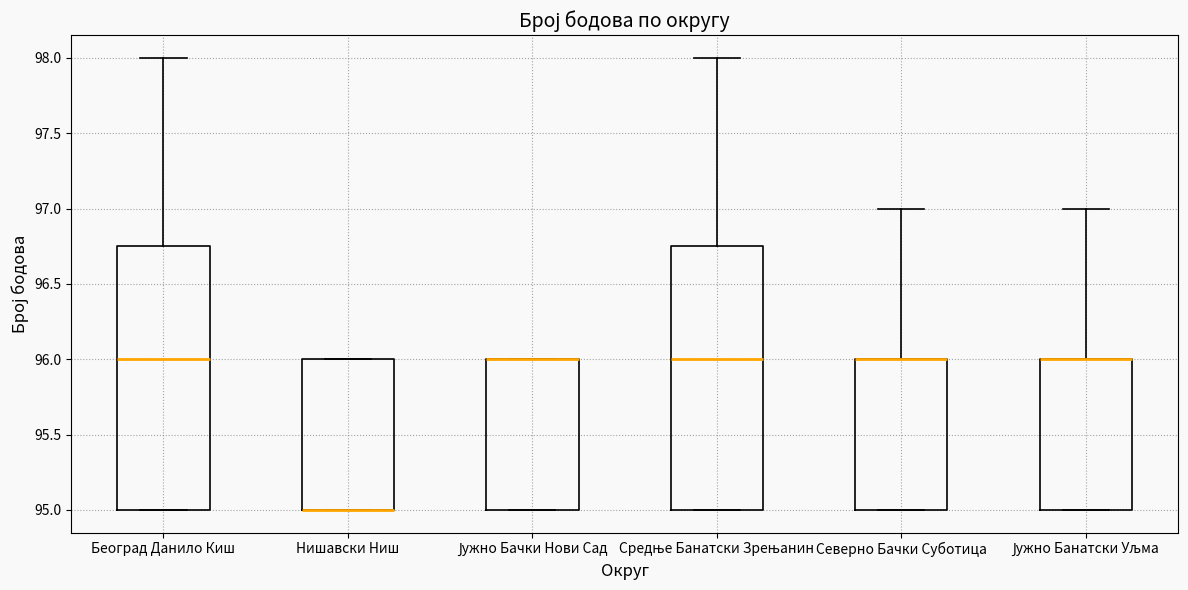

Reading left to right, transcribe this box plot: for each box, give where its median line is, the range the box spans, and where its two whiskers end, as read against the y-axis. The values are not printed on the chart, so give them approximately, as read against the axis.

Београд Данило Киш: median 96.00, box 95.00 to 96.75, whiskers 95.00 to 98.00
Нишавски Ниш: median 95.00 (drawn on the box's lower edge), box 95.00 to 96.00, whiskers 95.00 to 96.00
Јужно Бачки Нови Сад: median 96.00 (drawn on the box's upper edge), box 95.00 to 96.00, whiskers 95.00 to 96.00
Средње Банатски Зрењанин: median 96.00, box 95.00 to 96.75, whiskers 95.00 to 98.00
Северно Бачки Суботица: median 96.00 (drawn on the box's upper edge), box 95.00 to 96.00, whiskers 95.00 to 97.00
Јужно Банатски Уљма: median 96.00 (drawn on the box's upper edge), box 95.00 to 96.00, whiskers 95.00 to 97.00